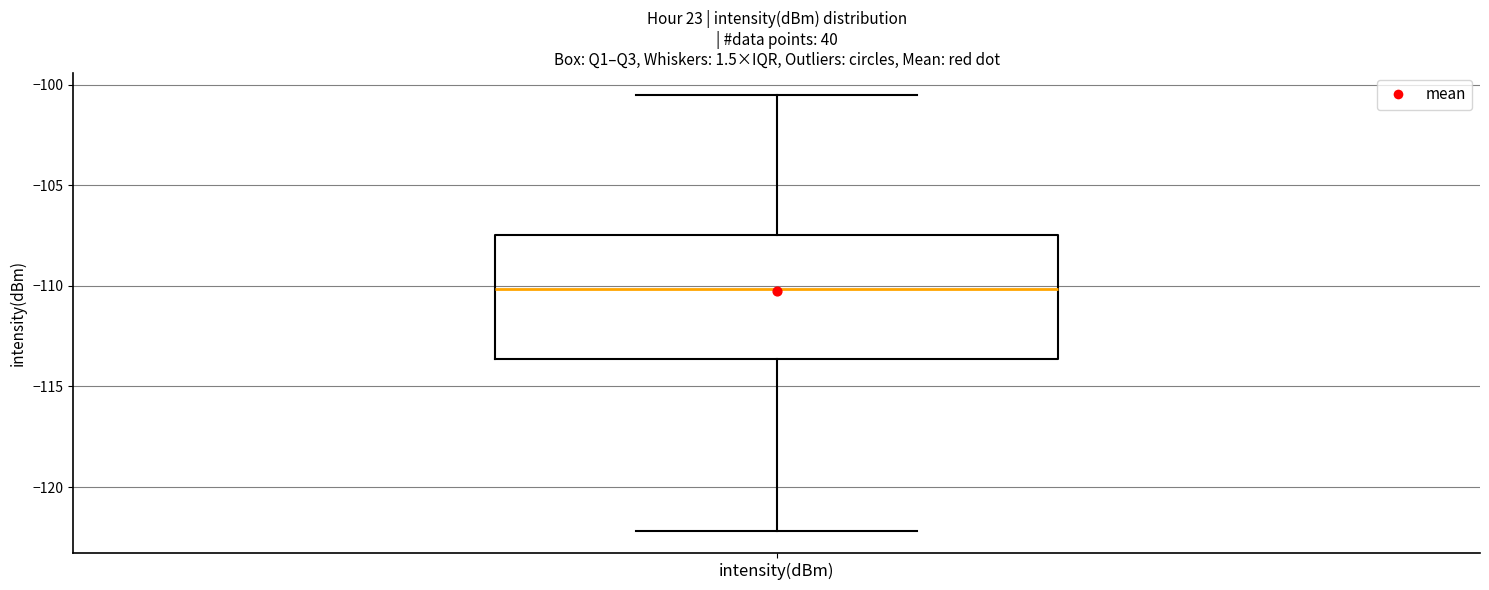

Where is the lower edge of the box for intensity(dBm) on the y-axis? The values are not printed on the chart, so give them approximately, as read against the axis.

-113.5